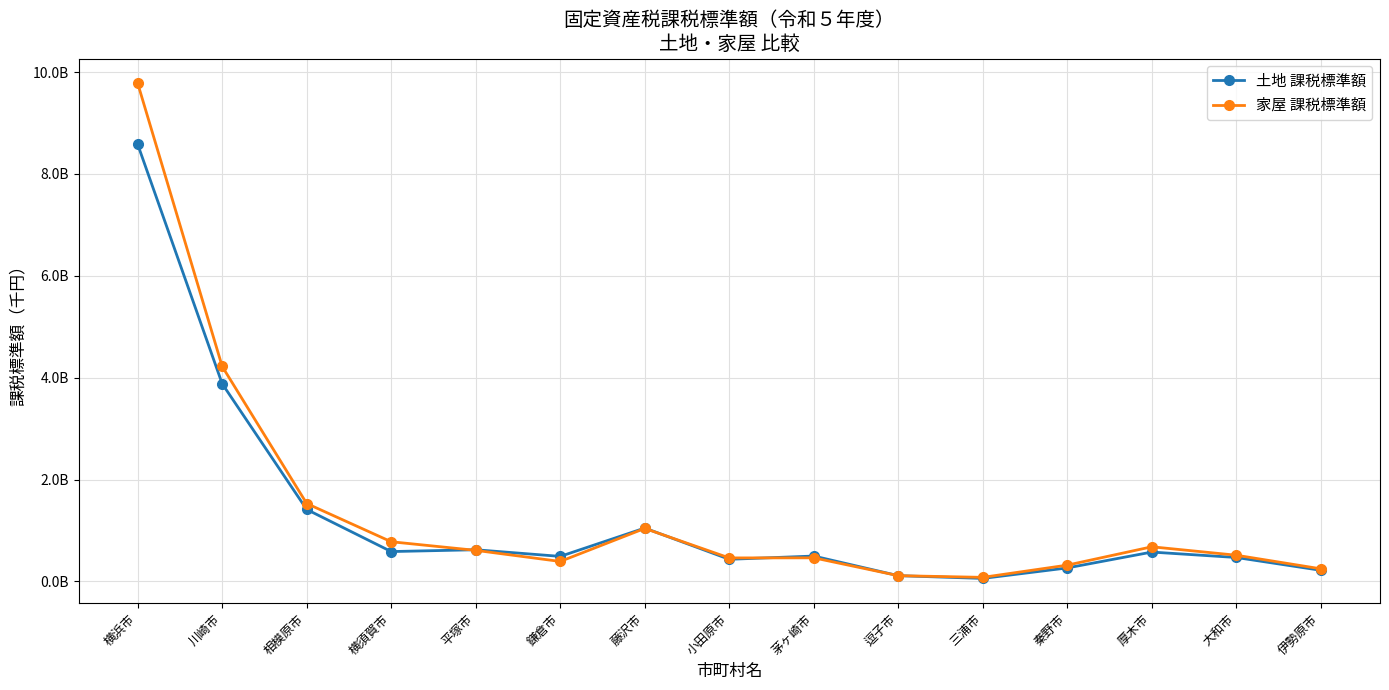

Reading left to right, transcribe all the data shown in this chart.

土地 課税標準額: 8581709348	3880864491	1412157478	585447835	621101304	490747791	1047052856	433438749	497577685	111911537	58182612	264396095	575607783	469094723	217481431
家屋 課税標準額: 9781061706	4220408497	1528691203	778289826	609249322	391379238	1039831484	460519047	462502241	112152552	78887300	319093211	679294008	513723772	246637497